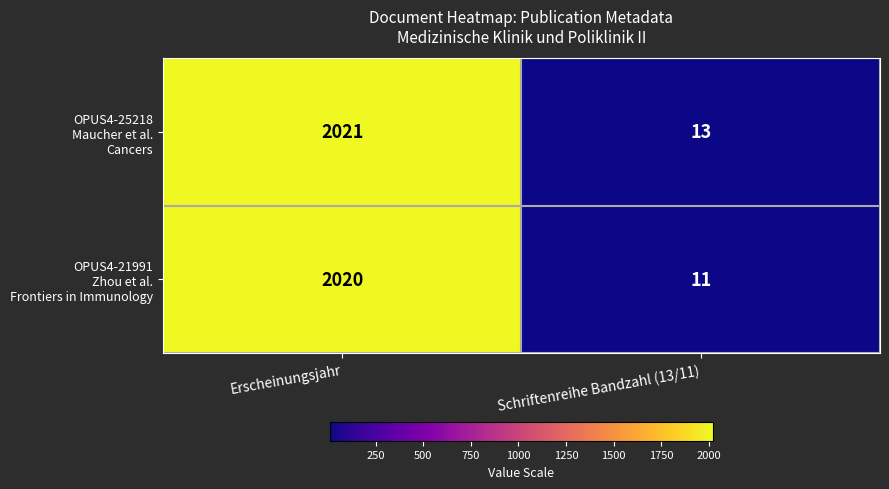

Which label corresponds to the smallest value in the chart?

Schriftenreihe Bandzahl (13/11)